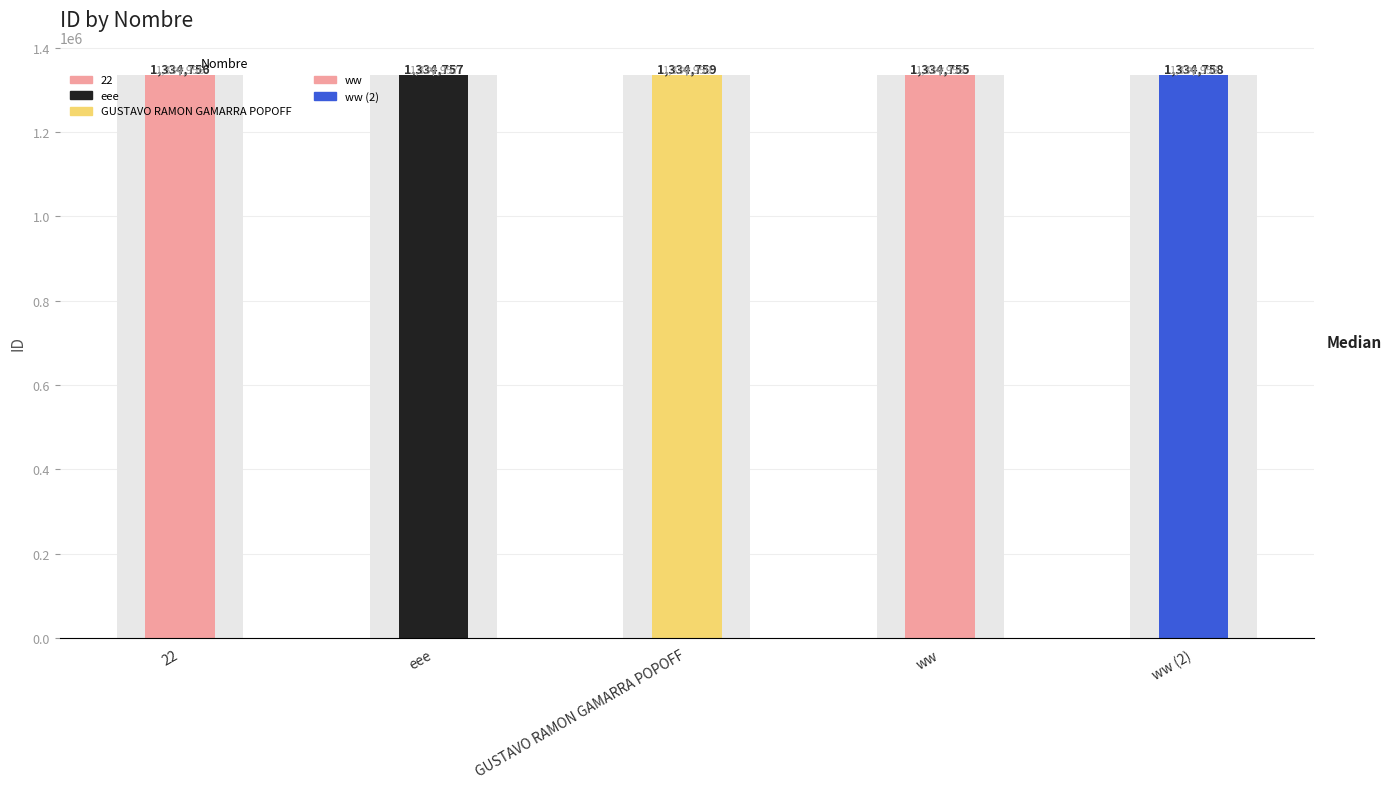

What position from the right is ww?

2